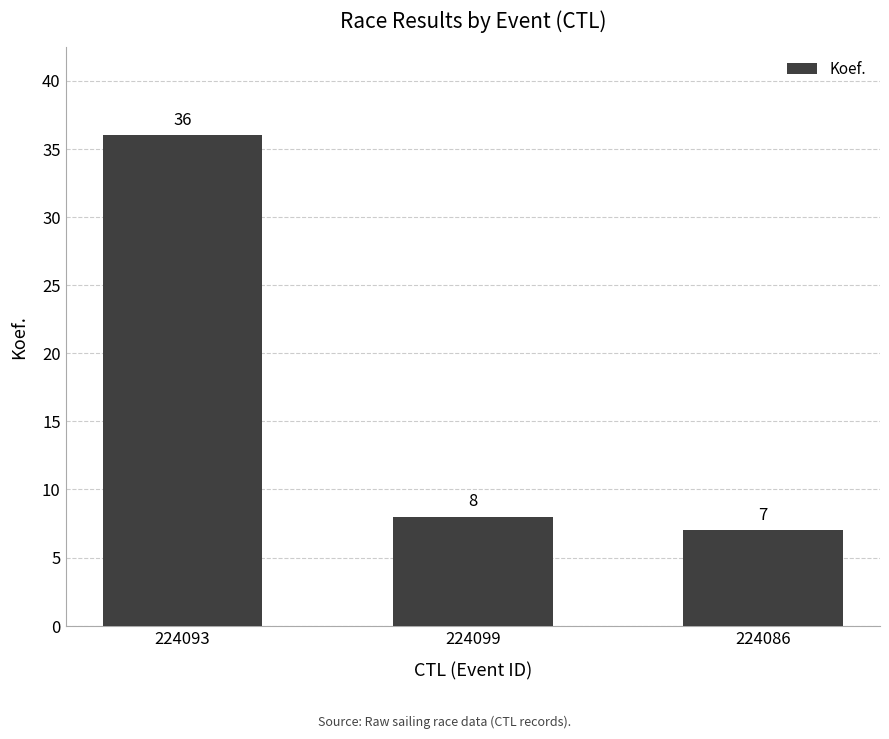

Reading left to right, extract all data points from this chart.

36	8	7